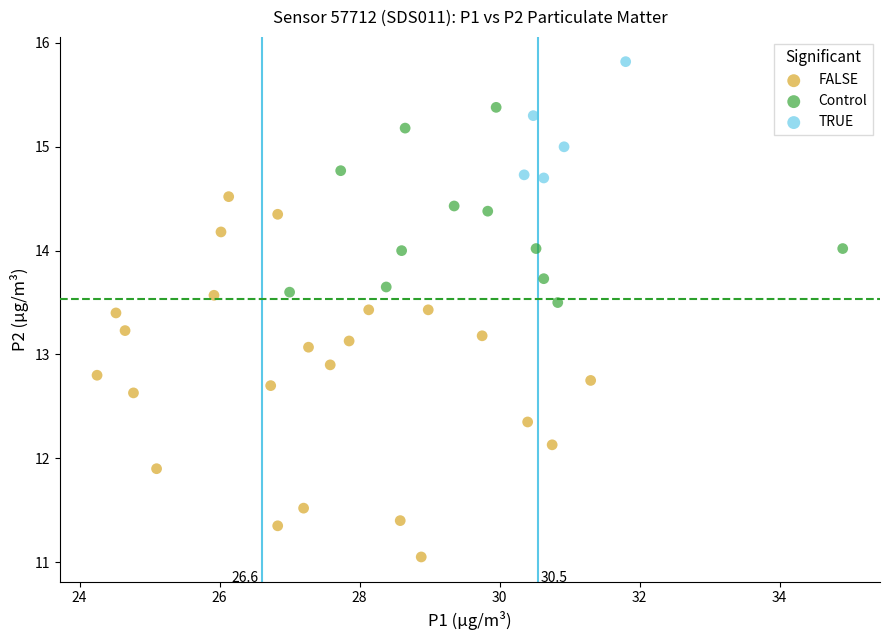

Which series reaches the minimum Y coordinate?

FALSE